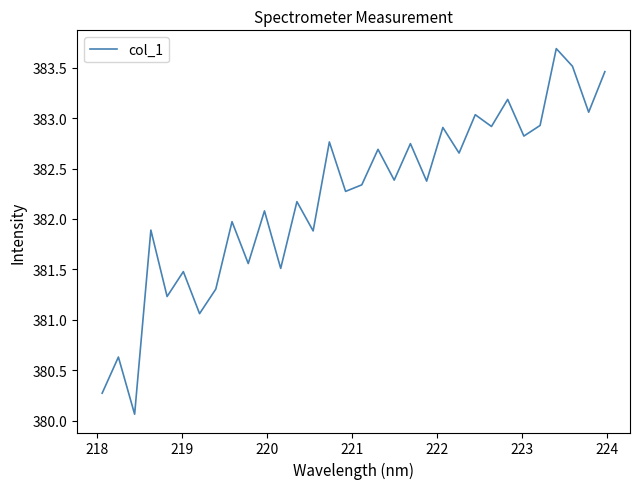

What is the difference between the second highest and second lowest values?

3.2